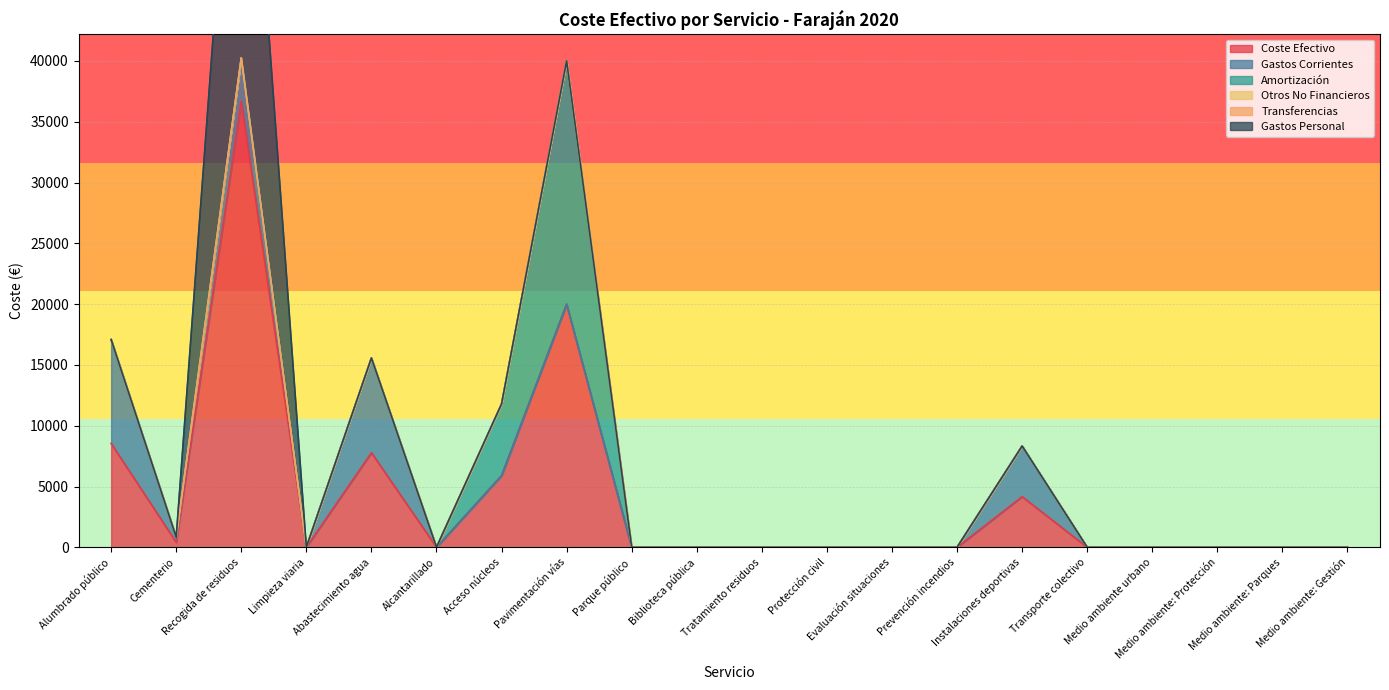

The directa_publica_directos_otros_no_finan series shows 8.6 at Evaluación situaciones. True or false?

False